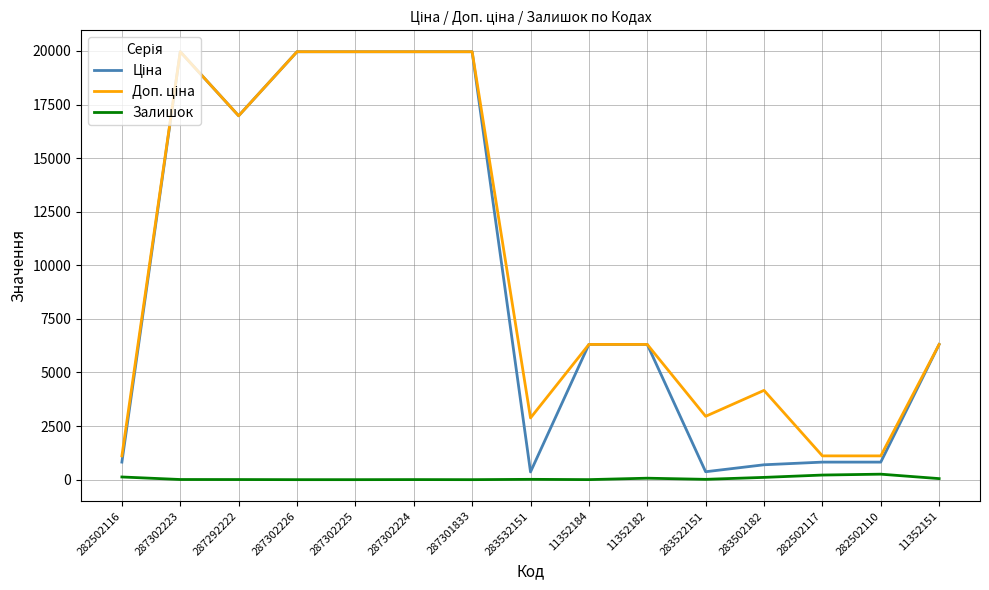

What is the maximum value shown in the chart?

19964.2